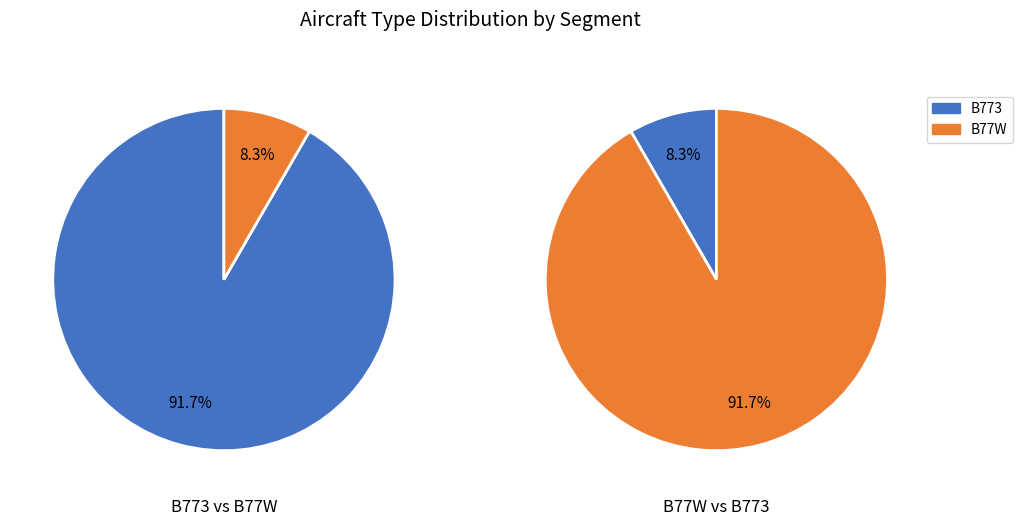

Count the number of slices in the pie.

2